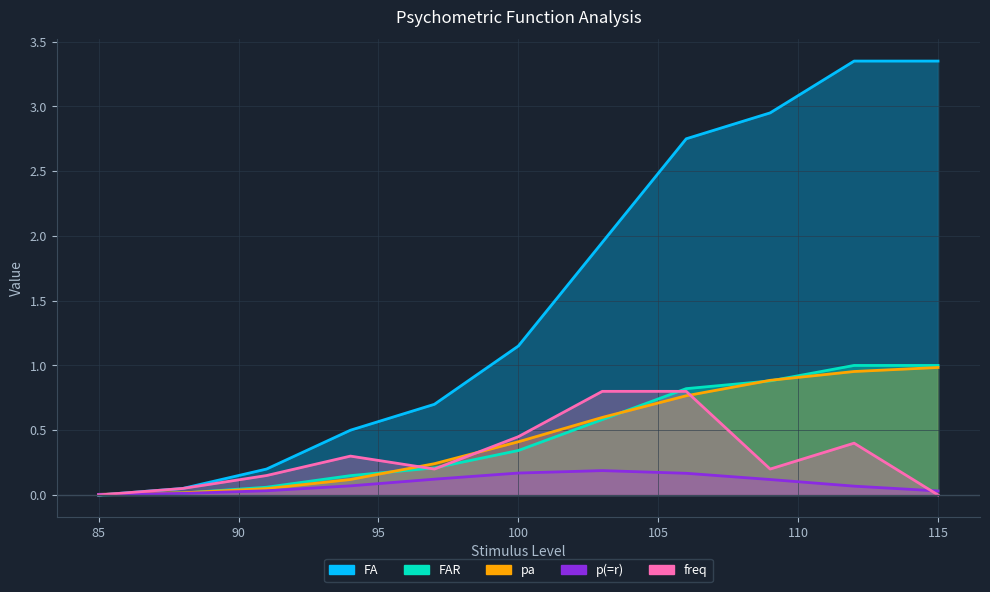

The value of freq at 100 is 0.8. True or false?

False